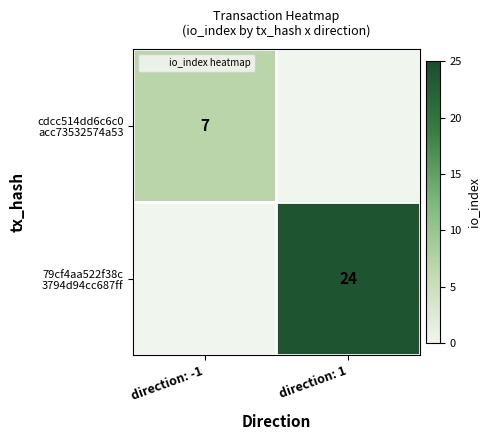

Is it true that cdcc514dd6c6c0 acc73532574a53 equals 0 at direction: 1?

True